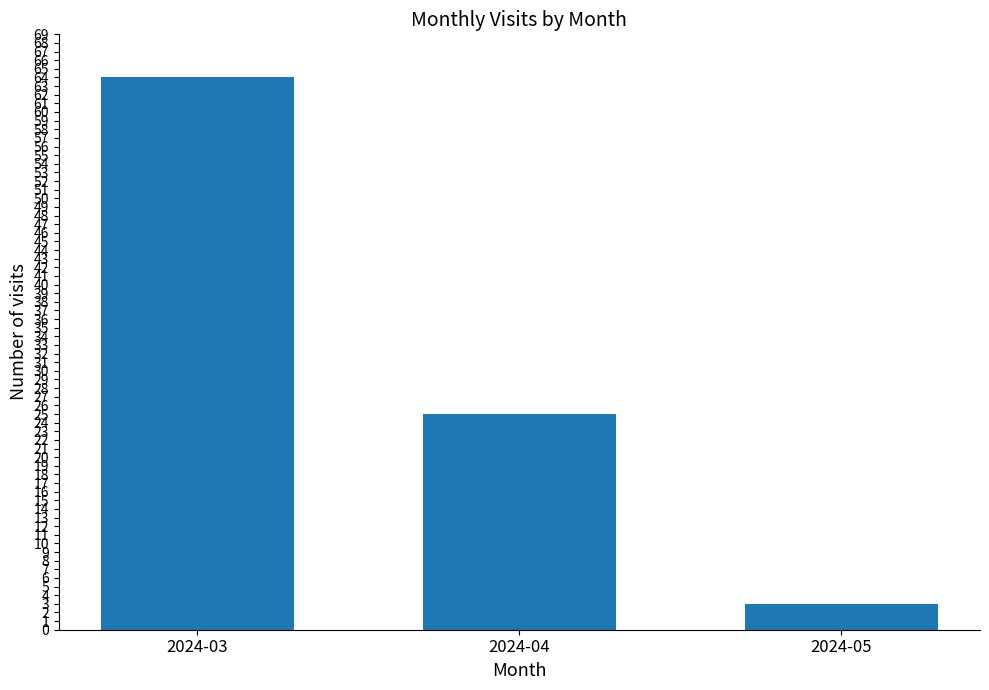

Which category has the highest value across all series?

2024-03